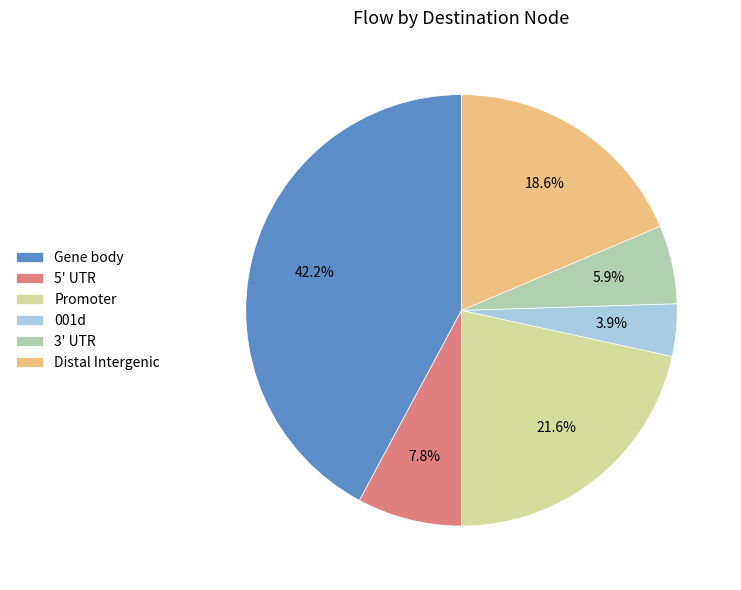

Between 3' UTR and Gene body, which is larger?

Gene body